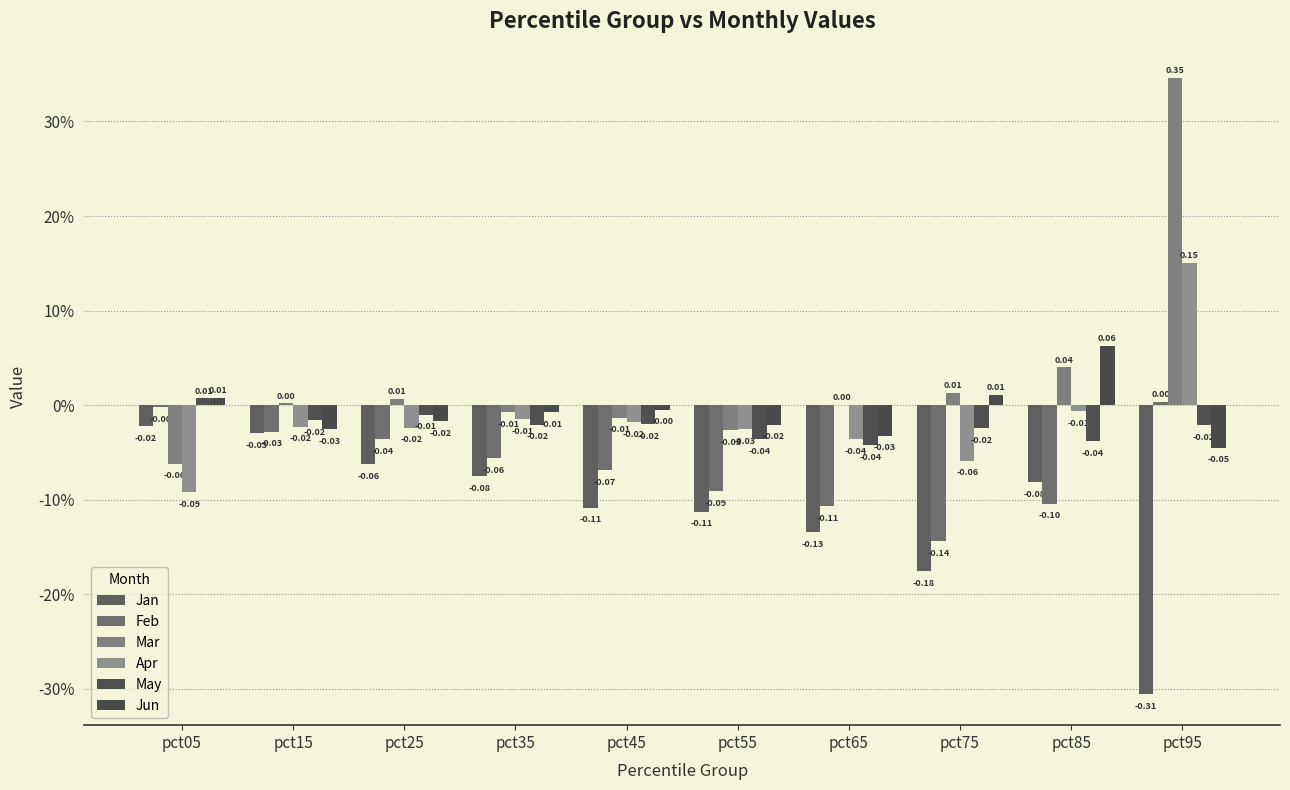

Reading left to right, extract all data points from this chart.

Jan: -0.0	-0.0	-0.1	-0.1	-0.1	-0.1	-0.1	-0.2	-0.1	-0.3
Feb: -0.0	-0.0	-0.0	-0.1	-0.1	-0.1	-0.1	-0.1	-0.1	0.0
Mar: -0.1	0.0	0.0	-0.0	-0.0	-0.0	0.0	0.0	0.0	0.3
Apr: -0.1	-0.0	-0.0	-0.0	-0.0	-0.0	-0.0	-0.1	-0.0	0.2
May: 0.0	-0.0	-0.0	-0.0	-0.0	-0.0	-0.0	-0.0	-0.0	-0.0
Jun: 0.0	-0.0	-0.0	-0.0	-0.0	-0.0	-0.0	0.0	0.1	-0.0